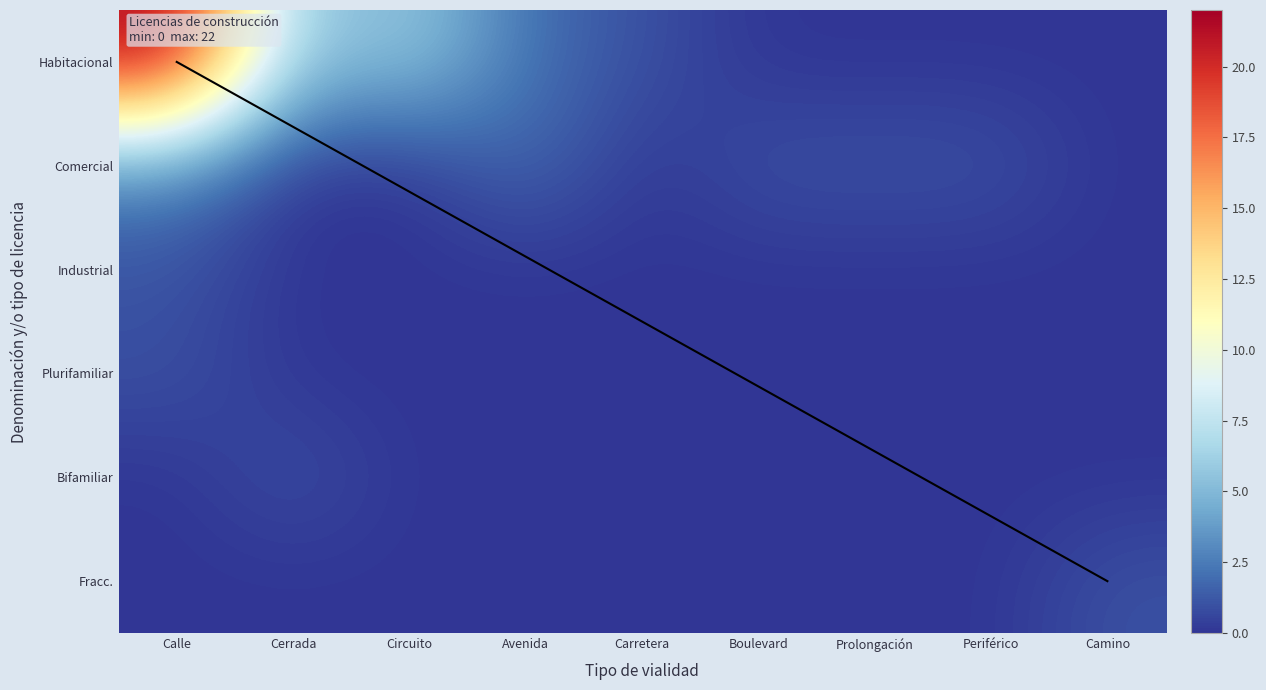

Which has a higher value, Periférico or Calle?

Calle